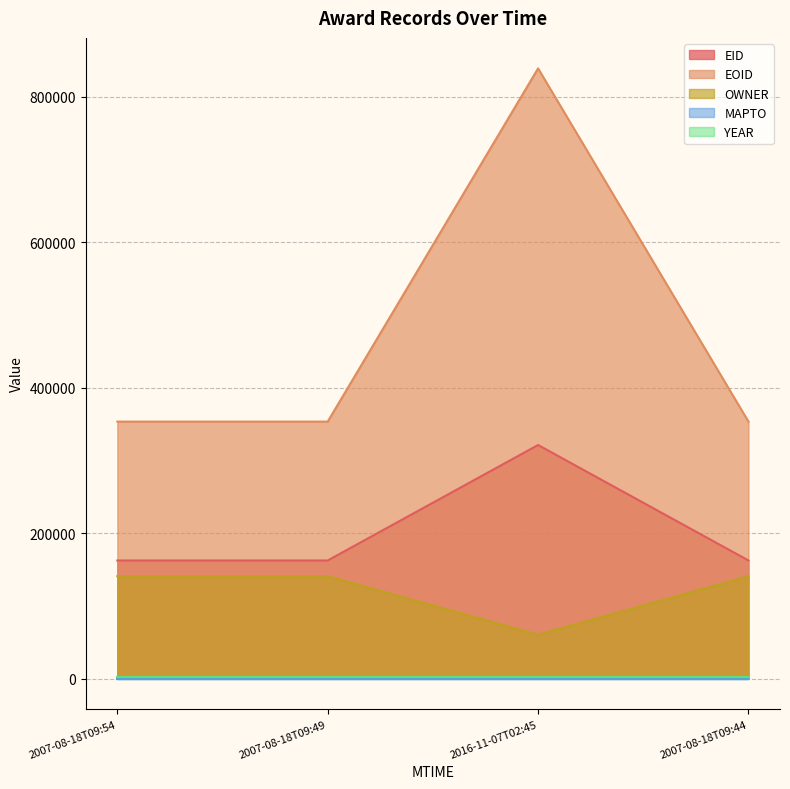

What is the label of the 1st point from the left?

2007-08-18T09:54